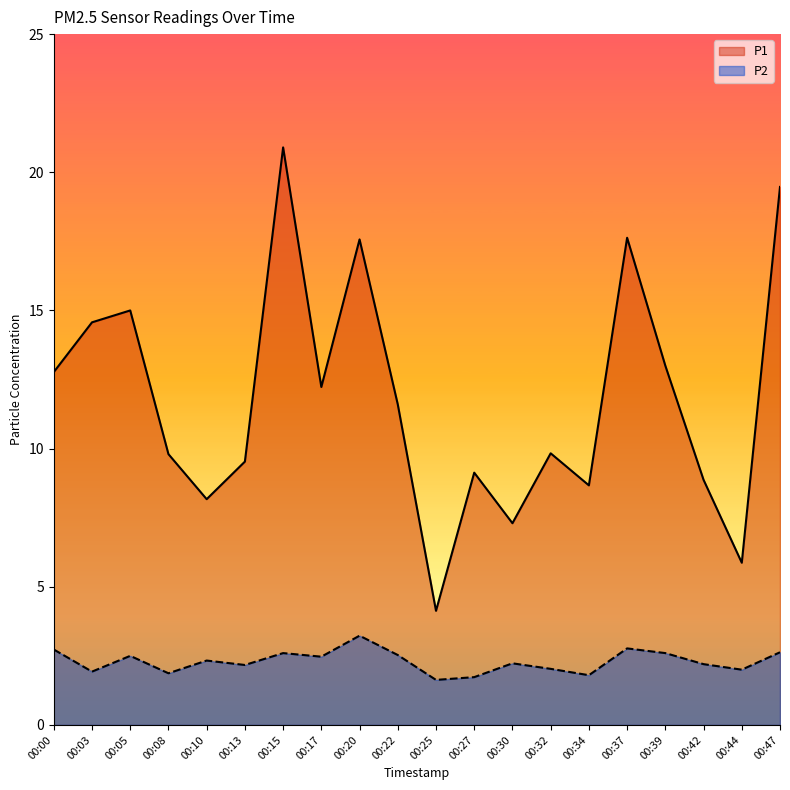

How many data points in P1 are less than 11?

10